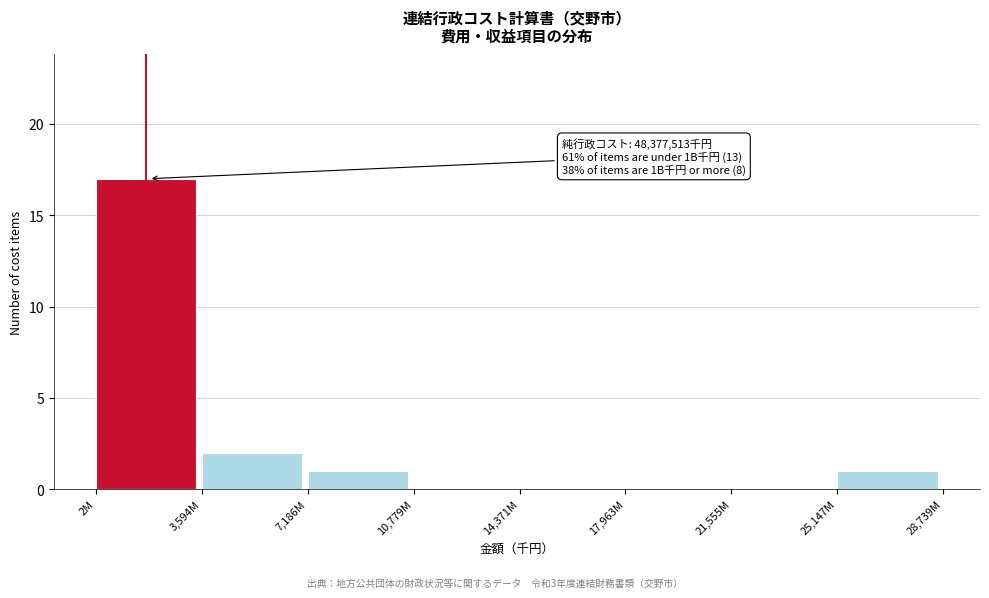

Reading left to right, what are all the values shown in this chart?

2M=17	3,594M=2	7,186M=1	10,779M=0	14,371M=0	17,963M=0	21,555M=0	25,147M=1